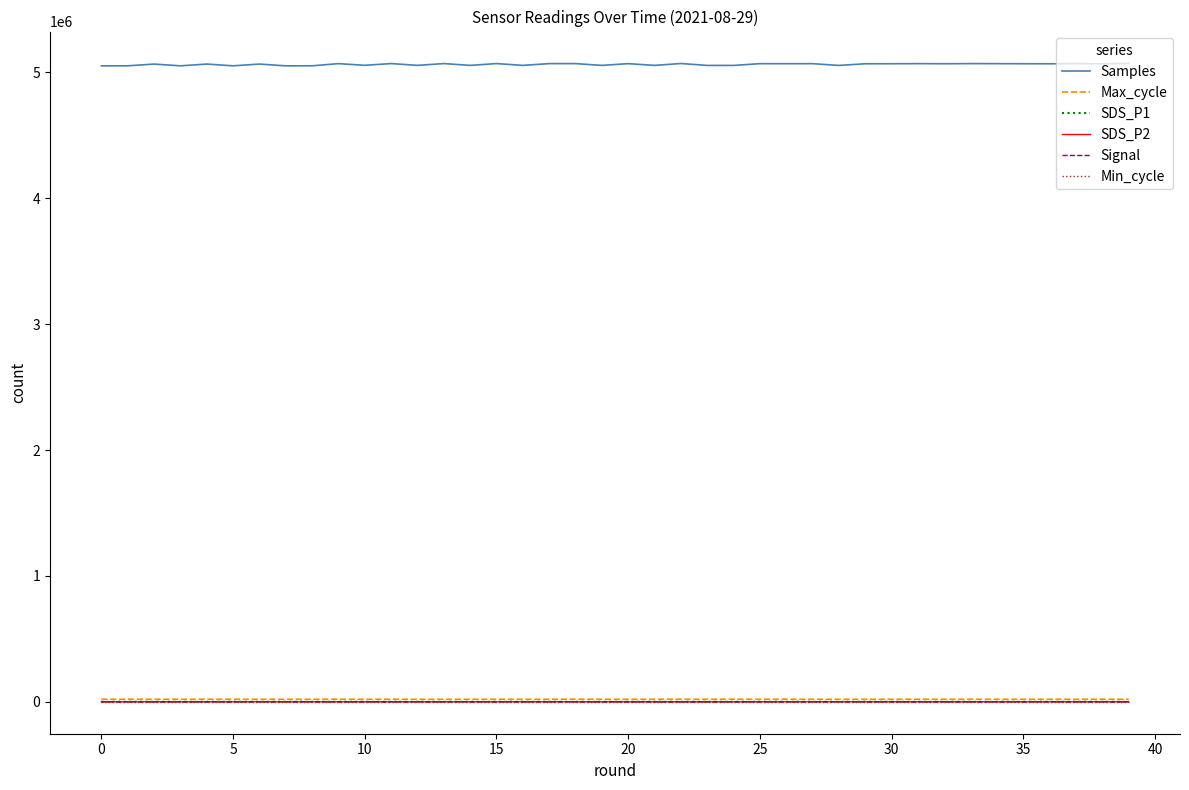

What is the greatest value displayed?

5070947.0